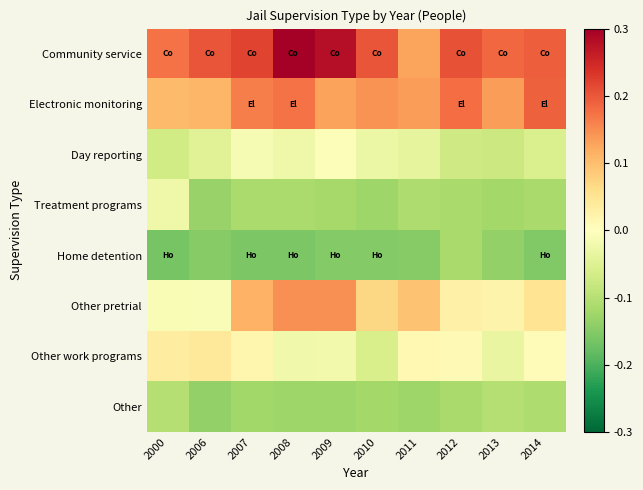

Reading left to right, what are all the values shown in this chart?

Community service: 2000=0.2	2006=0.2	2007=0.2	2008=0.3	2009=0.3	2010=0.2	2011=0.1	2012=0.2	2013=0.2	2014=0.2
Electronic monitoring: 2000=0.1	2006=0.1	2007=0.2	2008=0.2	2009=0.1	2010=0.1	2011=0.1	2012=0.2	2013=0.1	2014=0.2
Day reporting: 2000=-0.1	2006=-0.0	2007=-0.0	2008=-0.0	2009=-0.0	2010=-0.0	2011=-0.0	2012=-0.1	2013=-0.1	2014=-0.1
Treatment programs: 2000=-0.0	2006=-0.1	2007=-0.1	2008=-0.1	2009=-0.1	2010=-0.1	2011=-0.1	2012=-0.1	2013=-0.1	2014=-0.1
Home detention: 2000=-0.2	2006=-0.1	2007=-0.2	2008=-0.2	2009=-0.2	2010=-0.2	2011=-0.1	2012=-0.1	2013=-0.1	2014=-0.2
Other pretrial: 2000=-0.0	2006=-0.0	2007=0.1	2008=0.1	2009=0.1	2010=0.1	2011=0.1	2012=0.0	2013=0.0	2014=0.0
Other work programs: 2000=0.0	2006=0.0	2007=0.0	2008=-0.0	2009=-0.0	2010=-0.1	2011=0.0	2012=0.0	2013=-0.0	2014=0.0
Other: 2000=-0.1	2006=-0.1	2007=-0.1	2008=-0.1	2009=-0.1	2010=-0.1	2011=-0.1	2012=-0.1	2013=-0.1	2014=-0.1